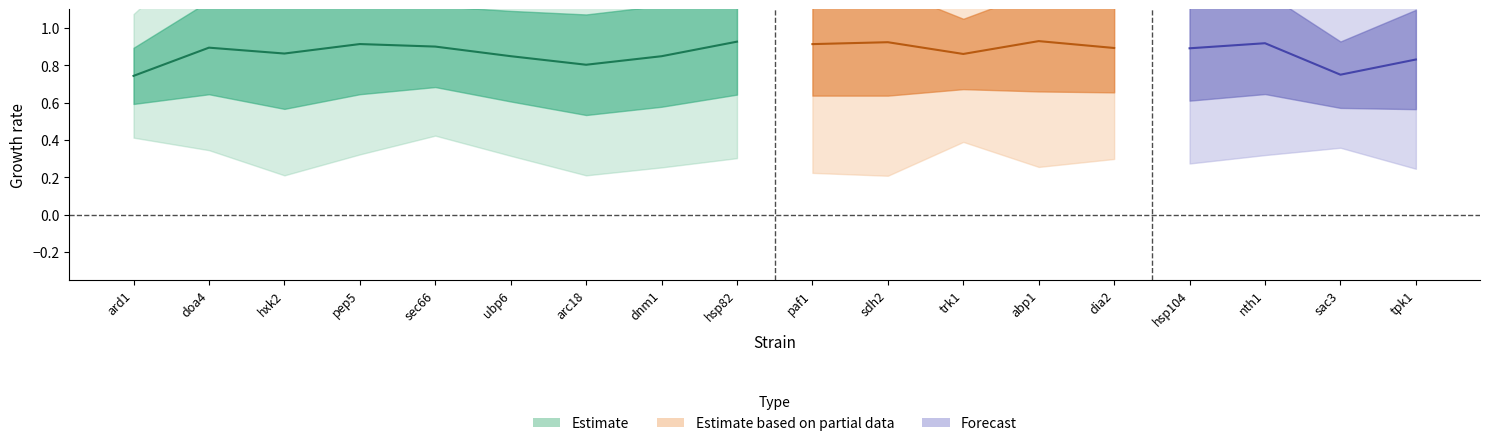

In m_exp_ctrl_n, how many points are lower than both neighbors (excluding endpoints)?

5